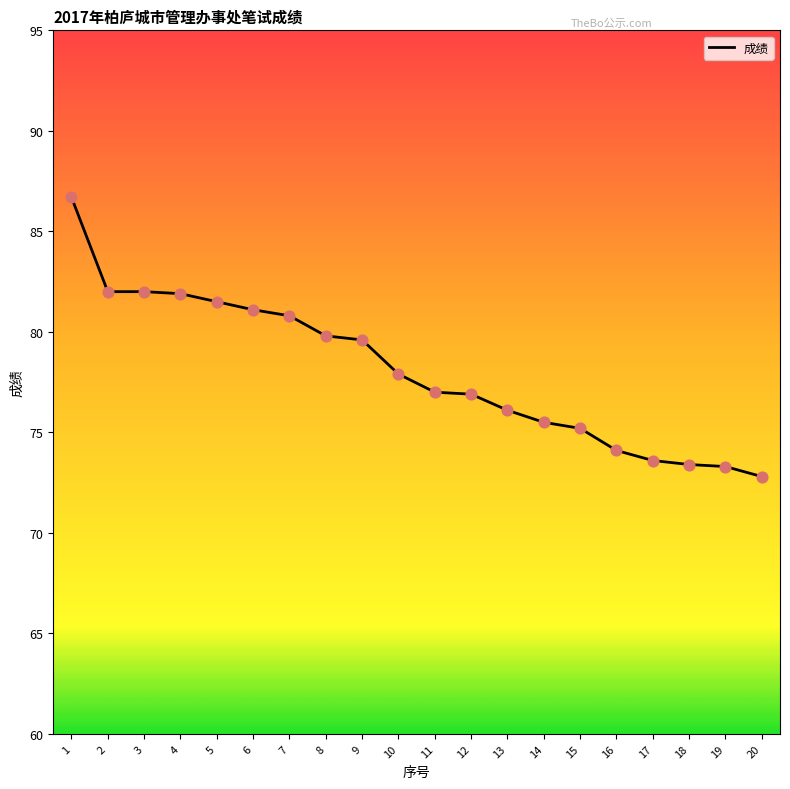

What is the change in value from 4 to 13?

-5.8